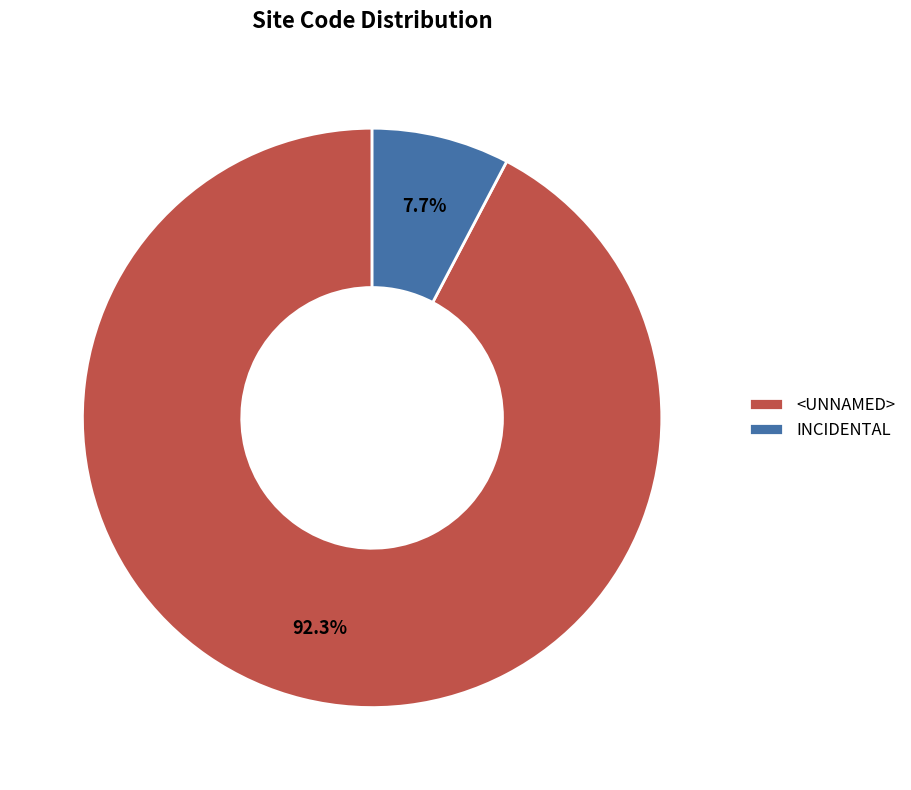

True or false: INCIDENTAL accounts for 1% of the total.

False